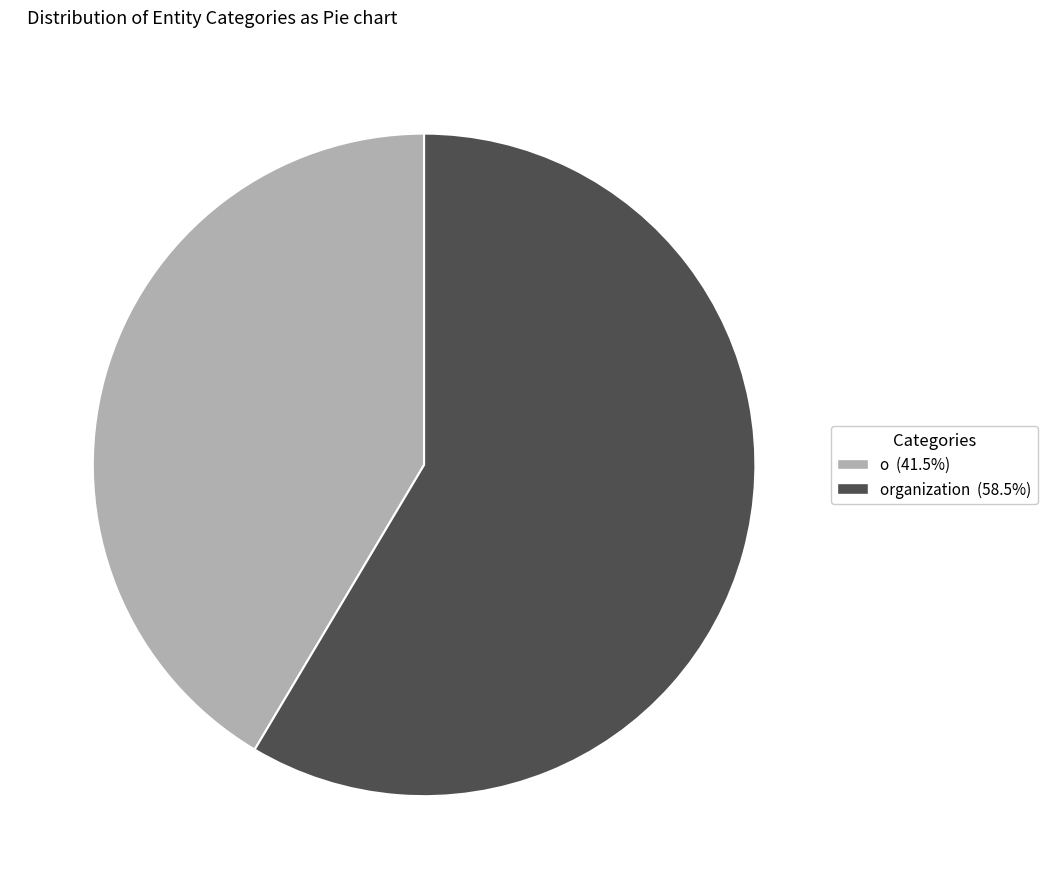

Is there any slice that represents more than half of the pie?

Yes